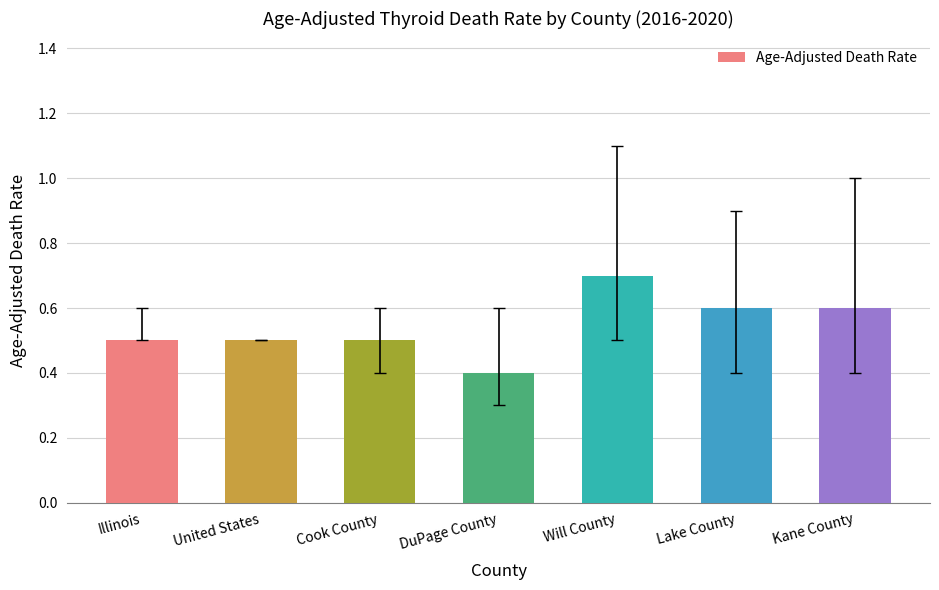

How many series are shown in this chart?

1